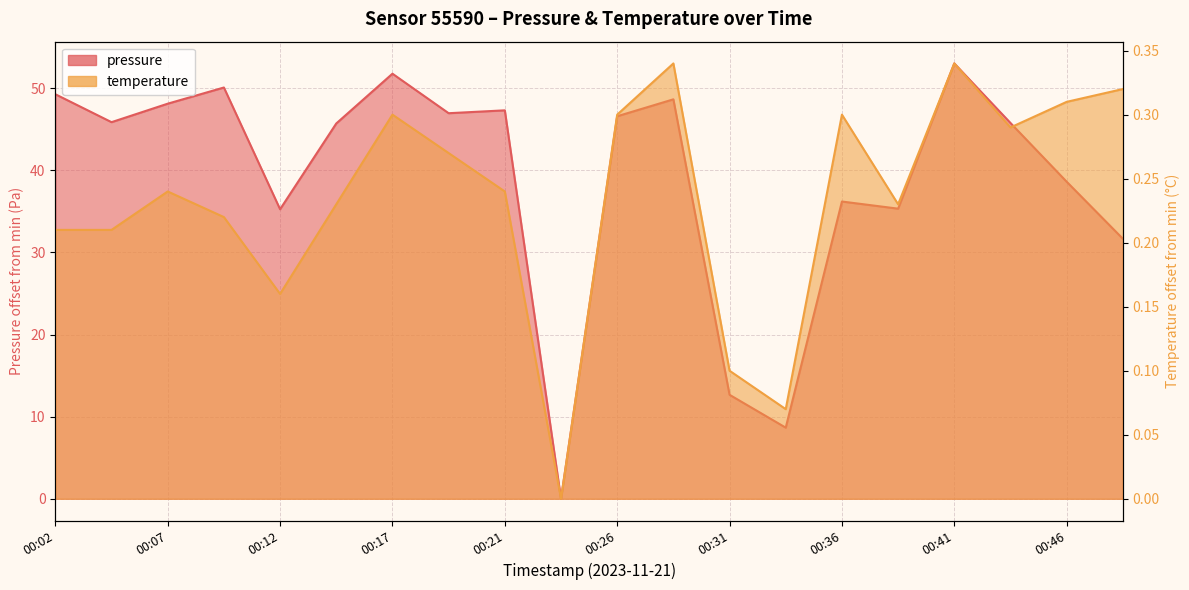

Reading left to right, list all the values displayed in this chart.

pressure: 49.2	45.9	48.1	50.1	35.2	45.7	51.8	46.9	47.3	0.0	46.6	48.6	12.7	8.7	36.2	35.3	53.0	45.8	38.6	31.7
temperature: 0.2	0.2	0.2	0.2	0.2	0.2	0.3	0.3	0.2	0.0	0.3	0.3	0.1	0.1	0.3	0.2	0.3	0.3	0.3	0.3